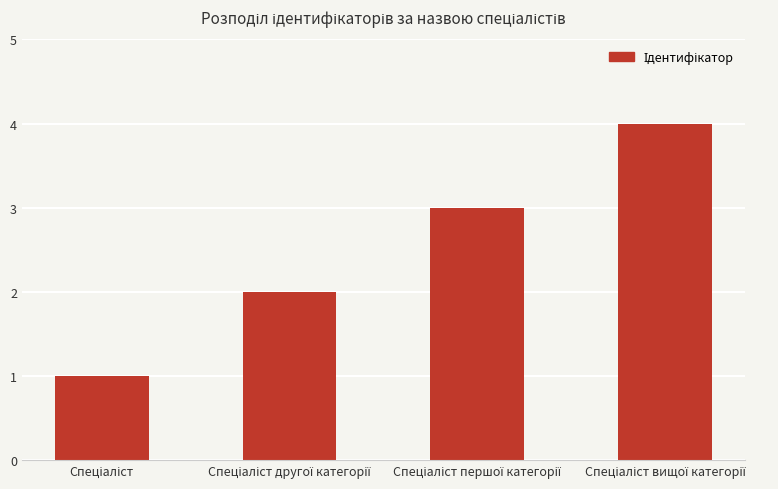

What is the maximum value shown in the chart?

4